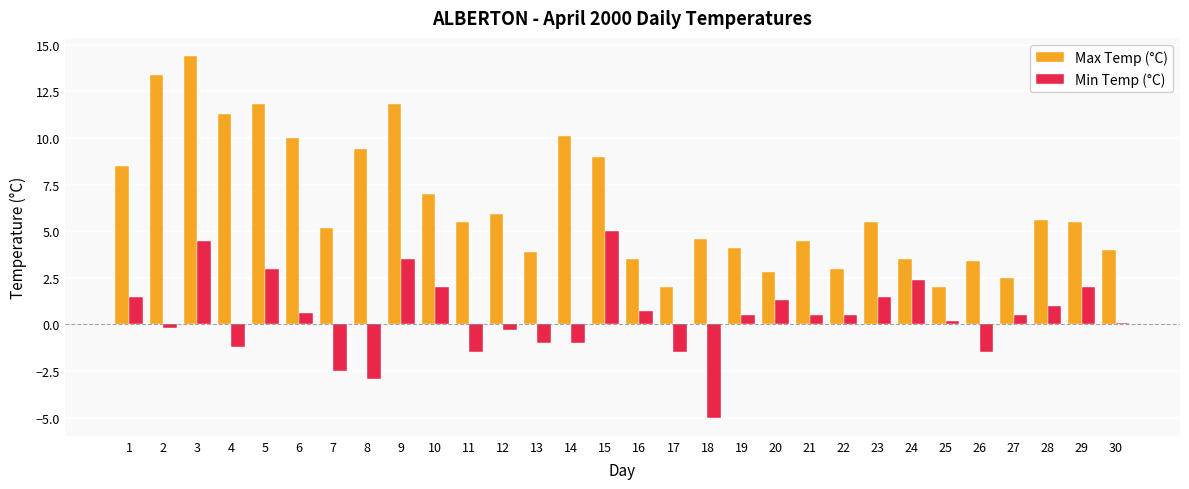

Which series has the widest spread of values?

Max Temp (°C)